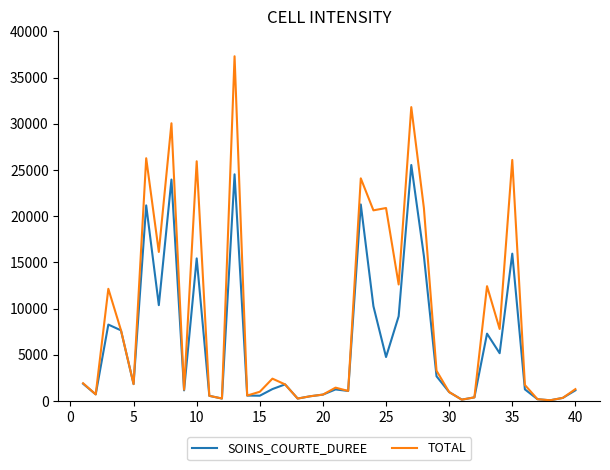

Is this an area chart (filled region under the line)?

No